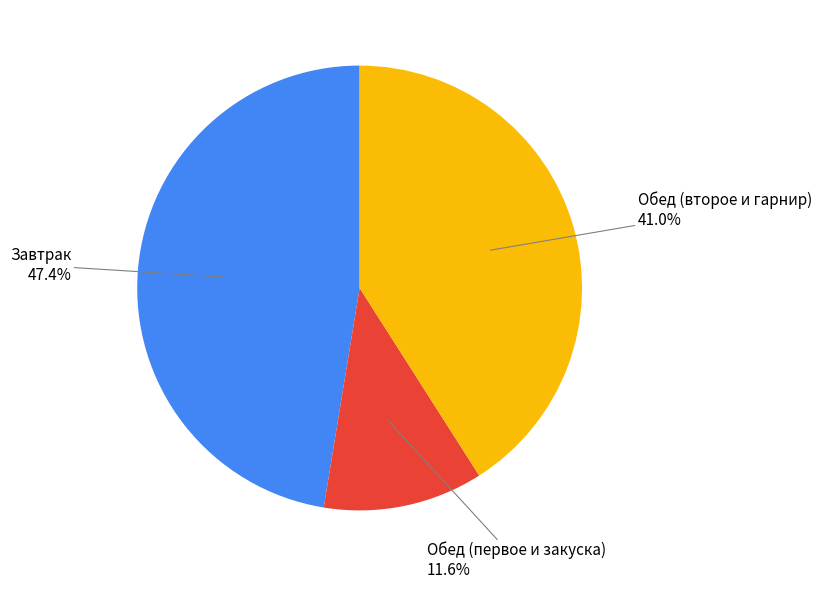

Which has a higher value, Обед (второе и гарнир) or Завтрак?

Завтрак